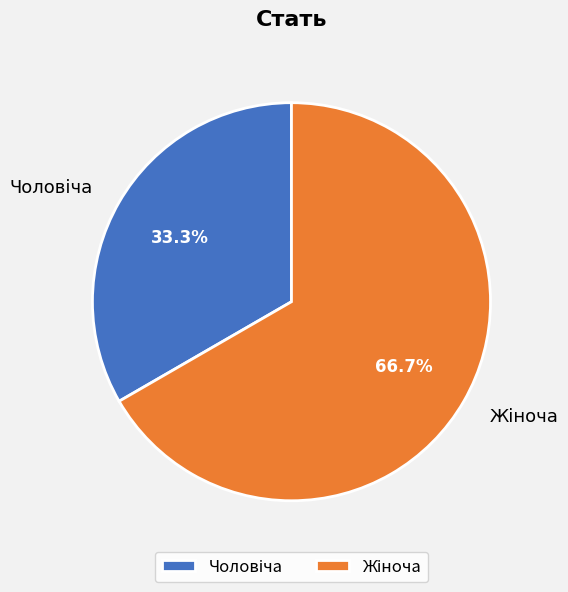

To the nearest percent, what percentage of the pie is Чоловіча?

33%